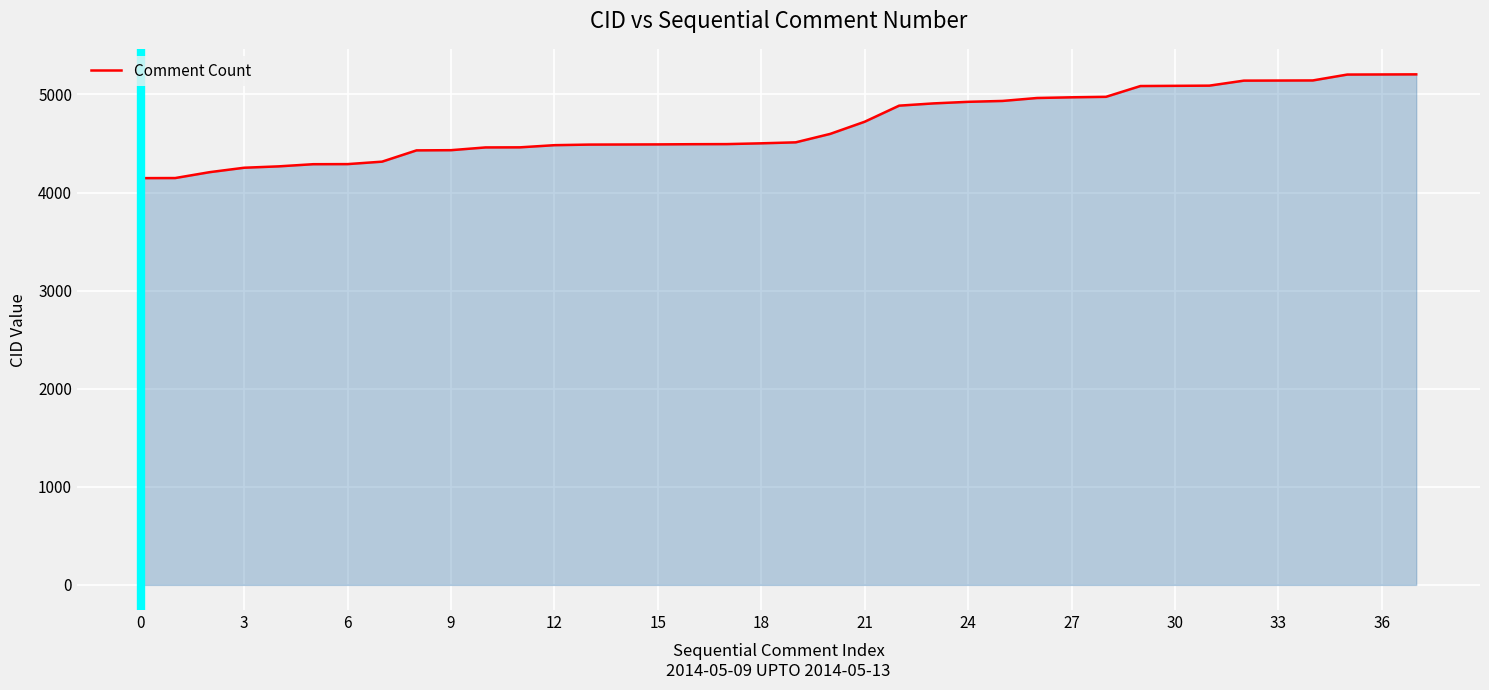

What is the difference between the maximum and minimum values?

1058